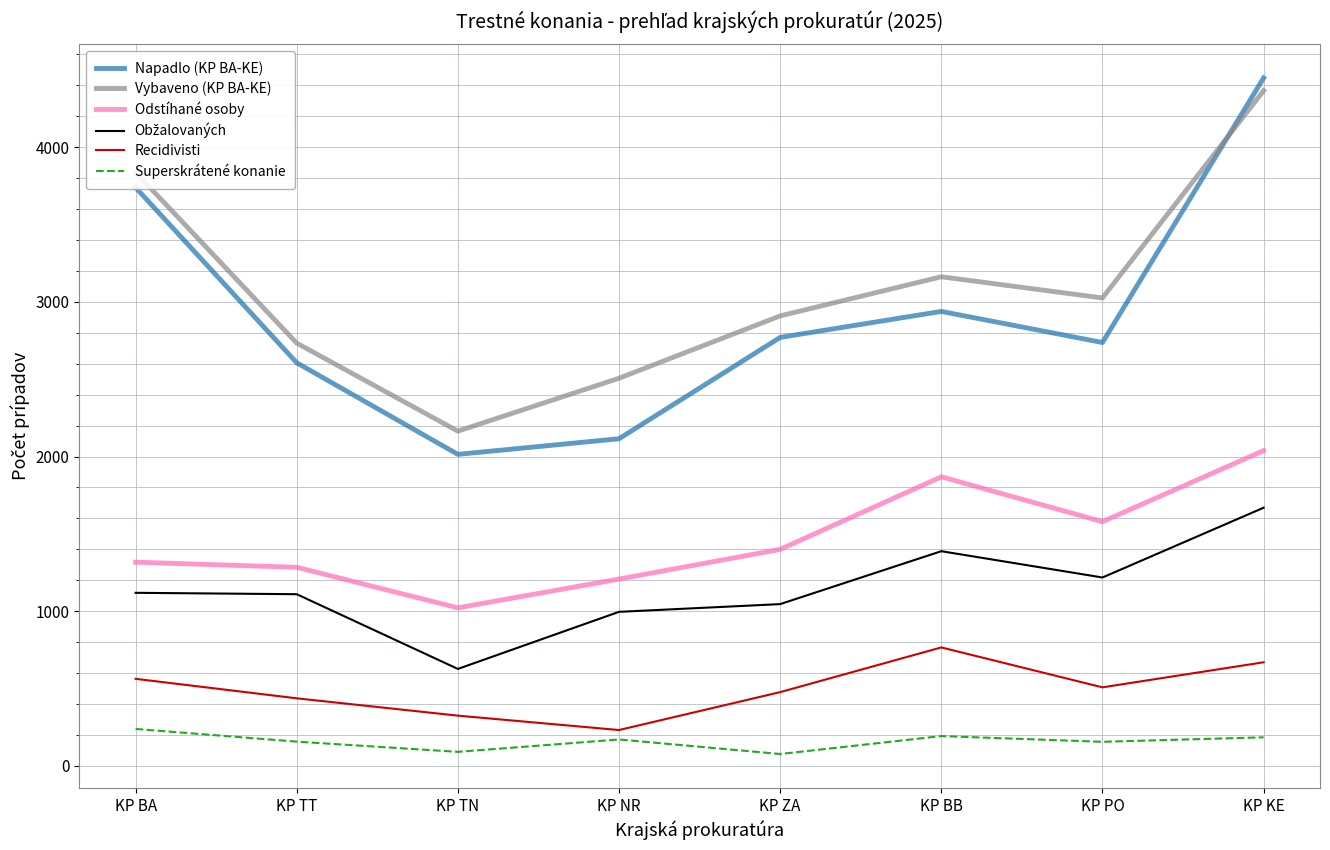

Which category has the lowest value in the Odstíhané osoby series?

KP TN